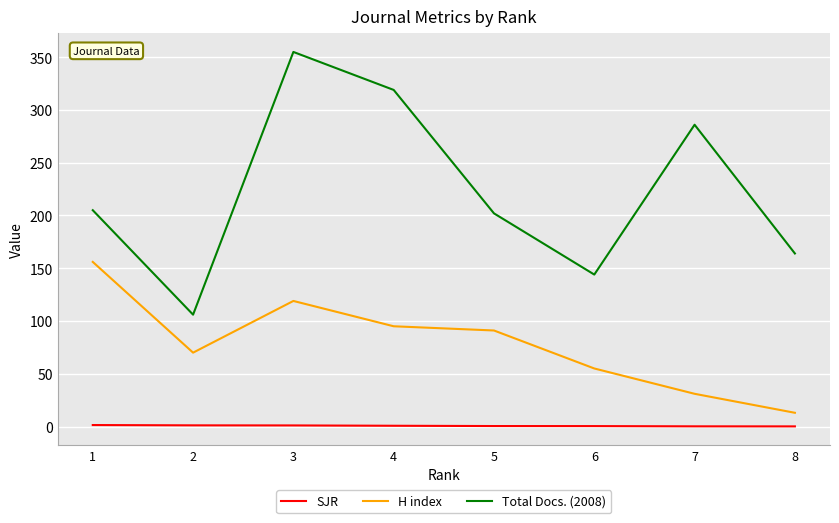

At which category is the sum across all series the highest?

3